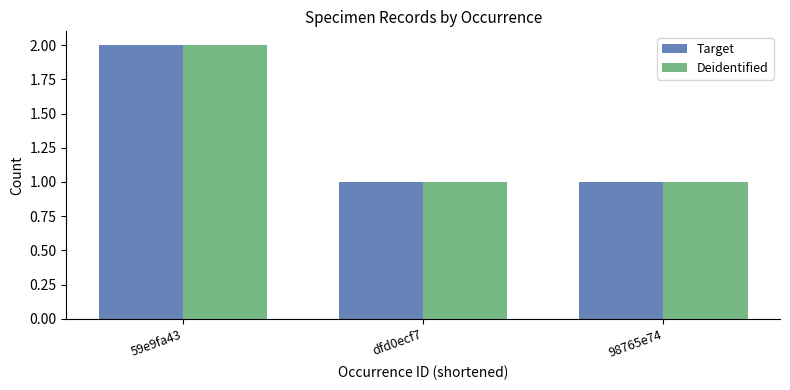

The value of Deidentified at 98765e74 is 0. True or false?

False